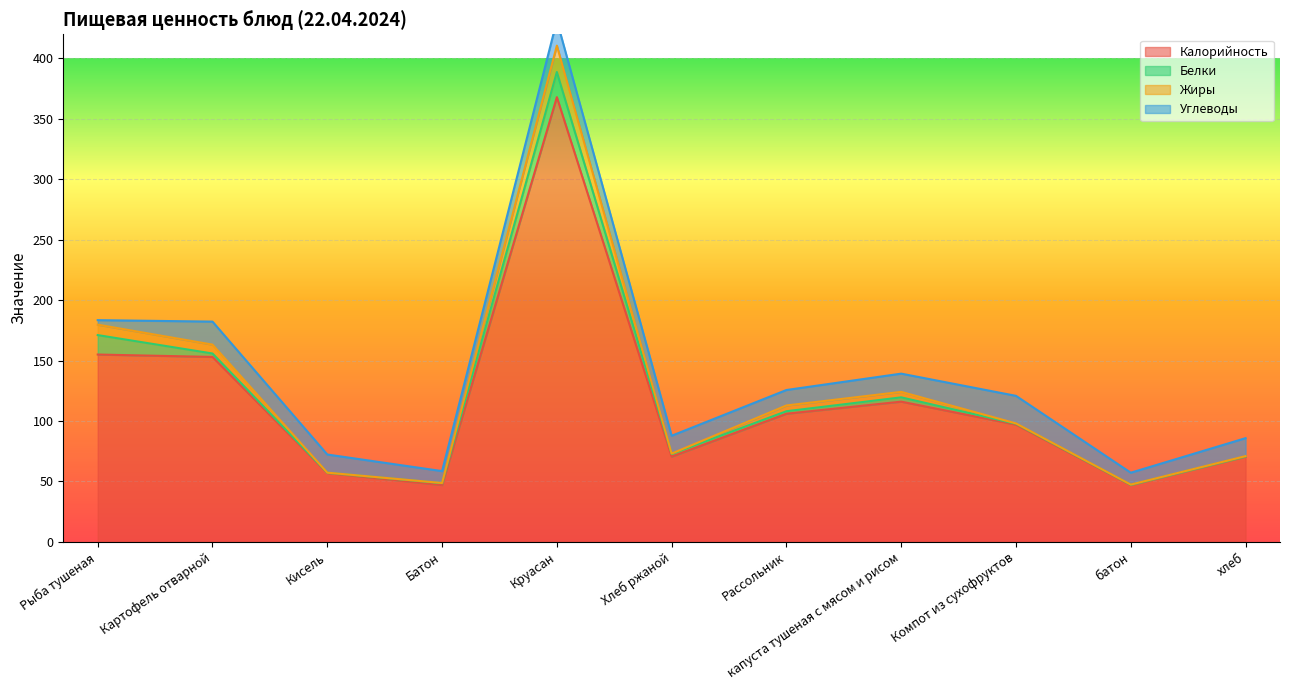

At which category does Калорийность reach its first local valley?

Батон